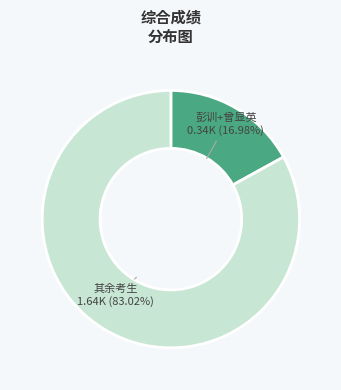

Rank the categories by value from lowest to highest.

彭训+曾显英 0.34K (16.98%), 其余考生 1.64K (83.02%)